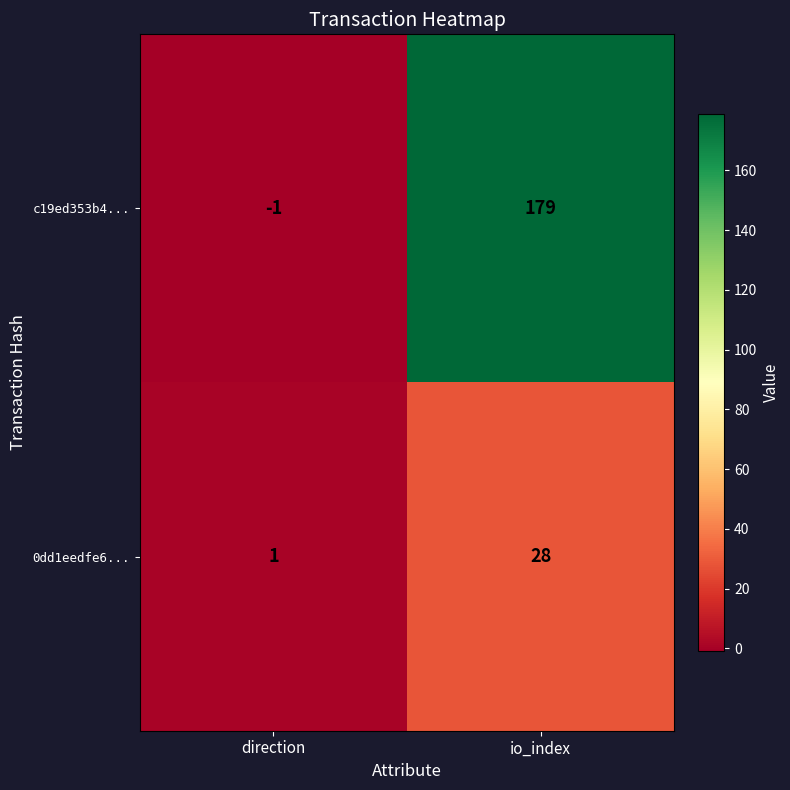

Between direction and io_index, which series saw the biggest shift?

c19ed353b4...